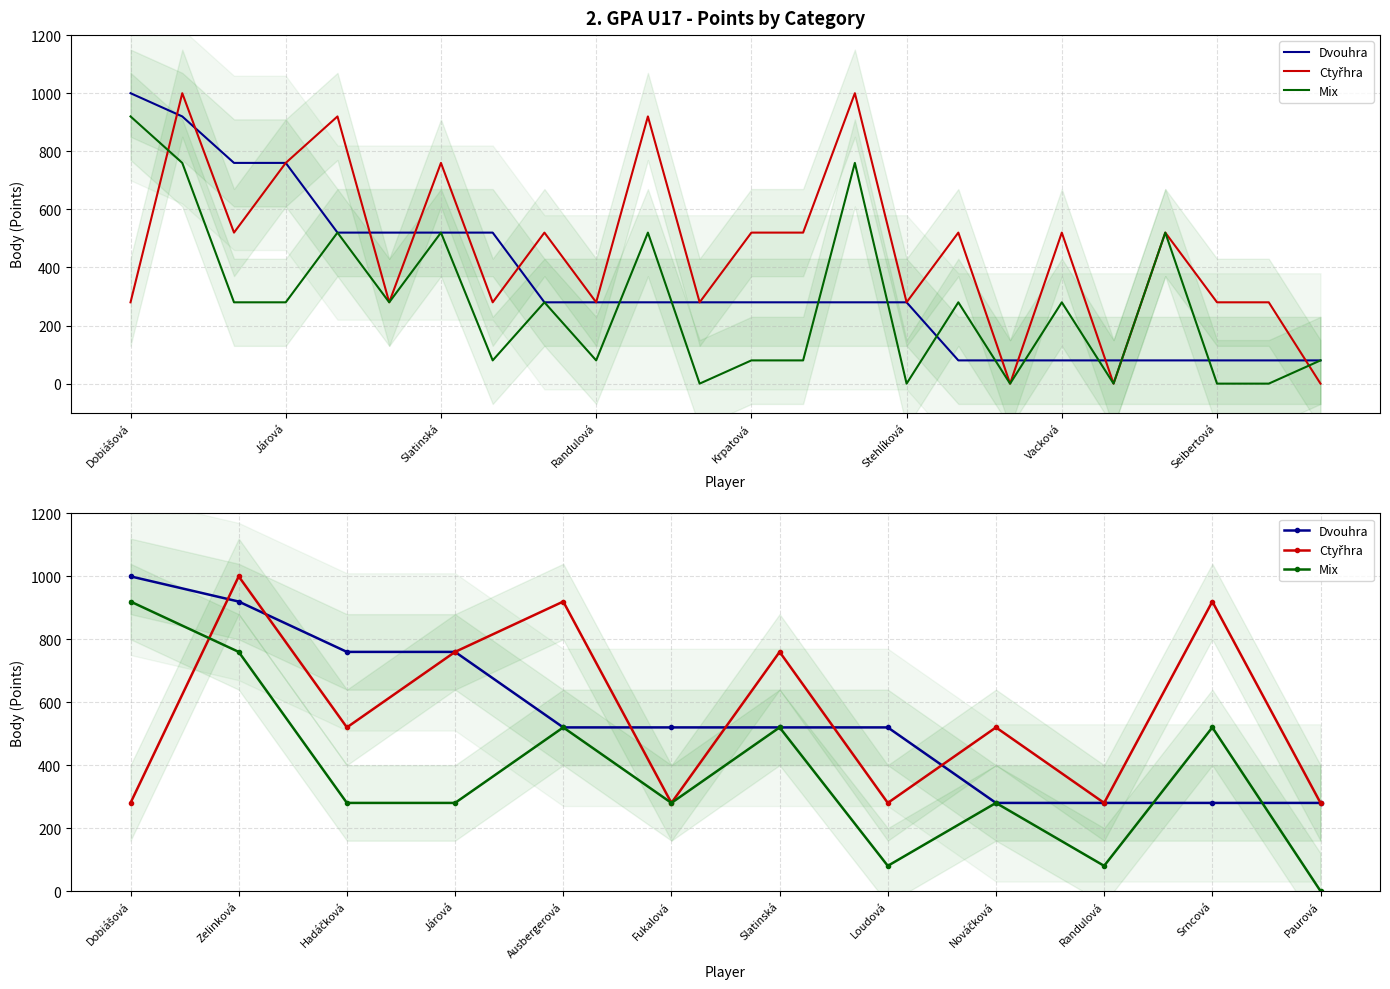

The value of Mix at Loudová is 25. True or false?

False